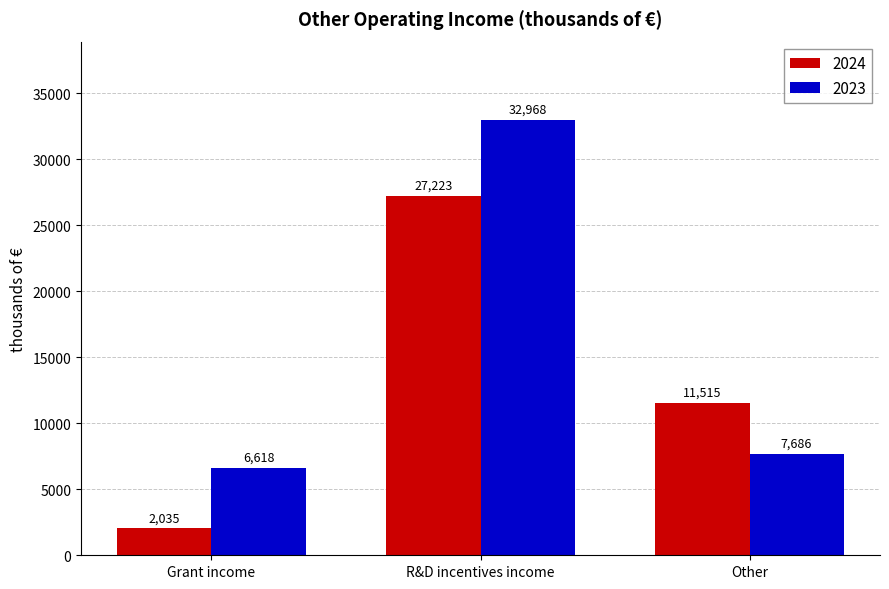

Rank the series by their maximum value, from lowest to highest.

2024, 2023